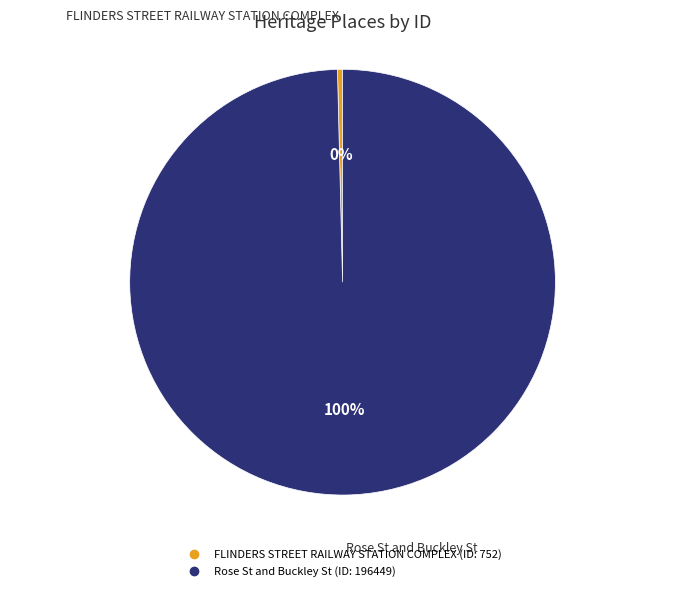

Which category has the smallest portion of the pie?

FLINDERS STREET RAILWAY STATION COMPLEX